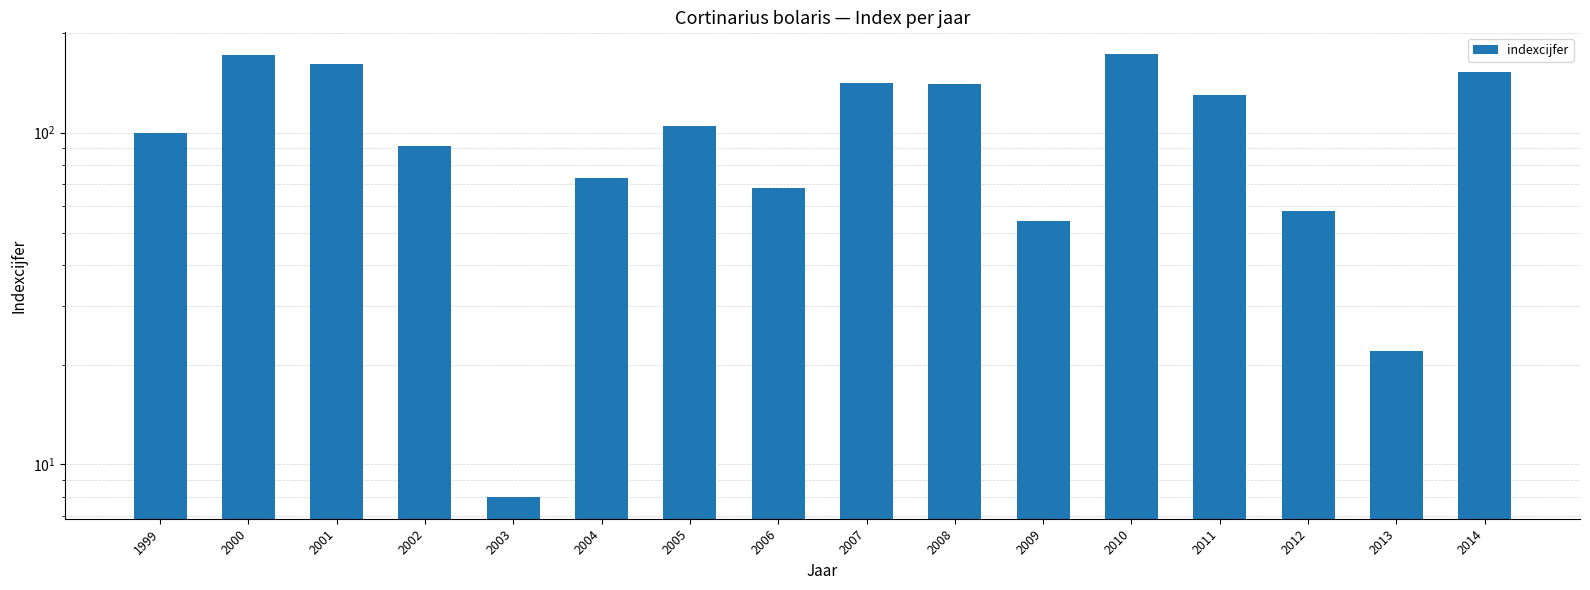

Between 2002 and 2004, which is larger?

2002